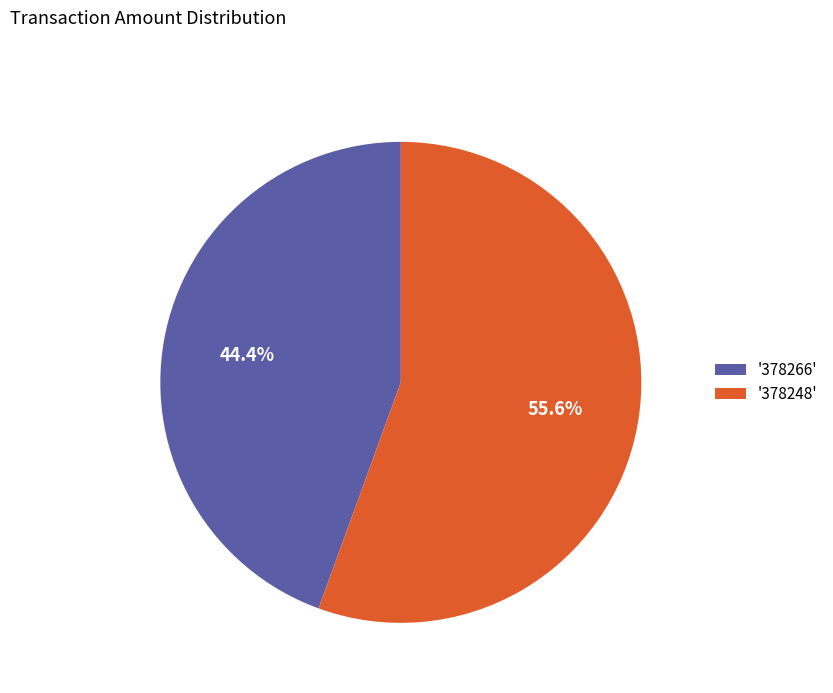

What percentage do '378248' and '378266' together represent?

100.0%